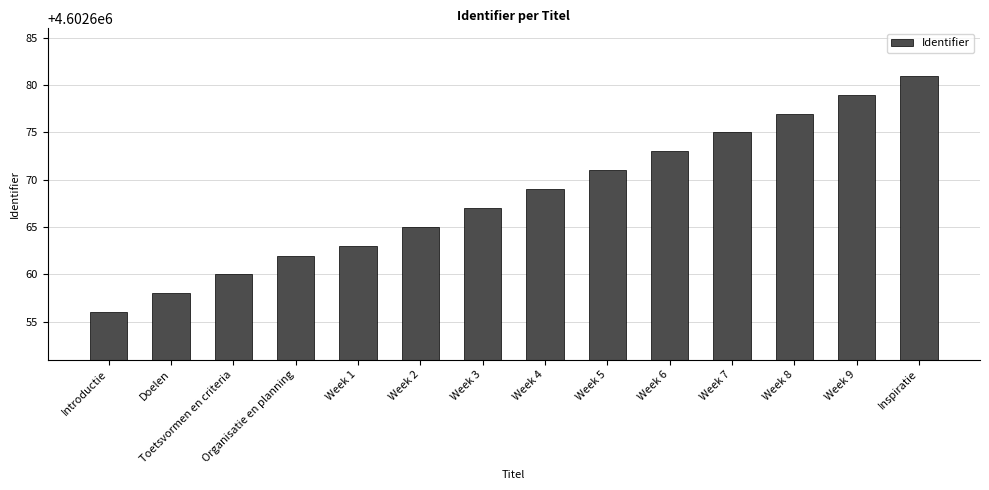

Does the chart contain stacked bars?

No